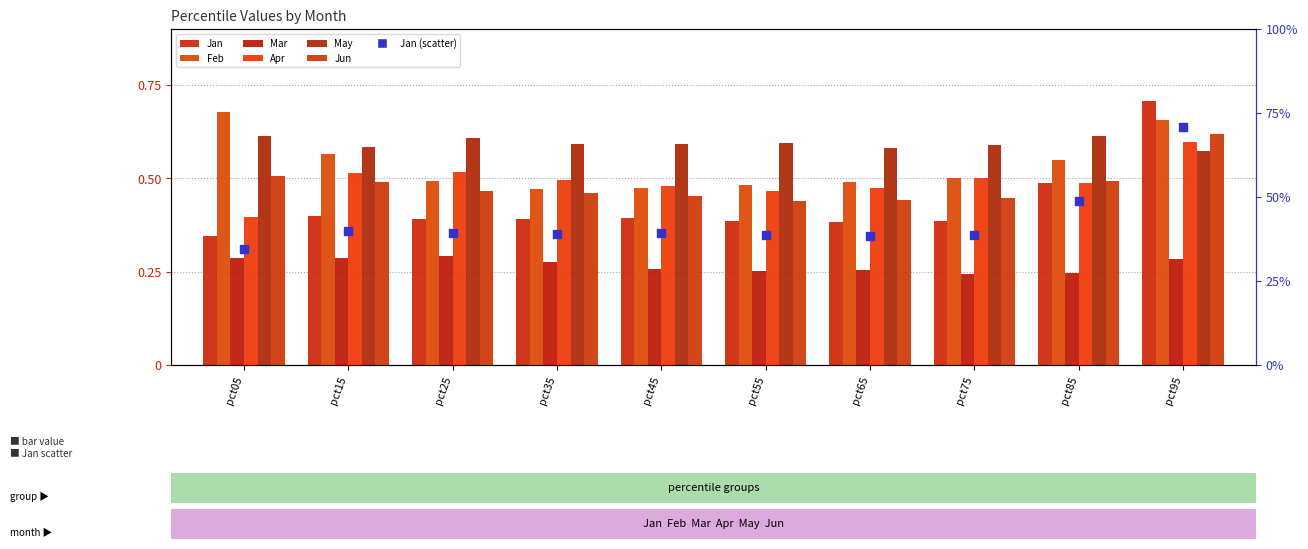

Which series contains the lowest Y value?

Mar